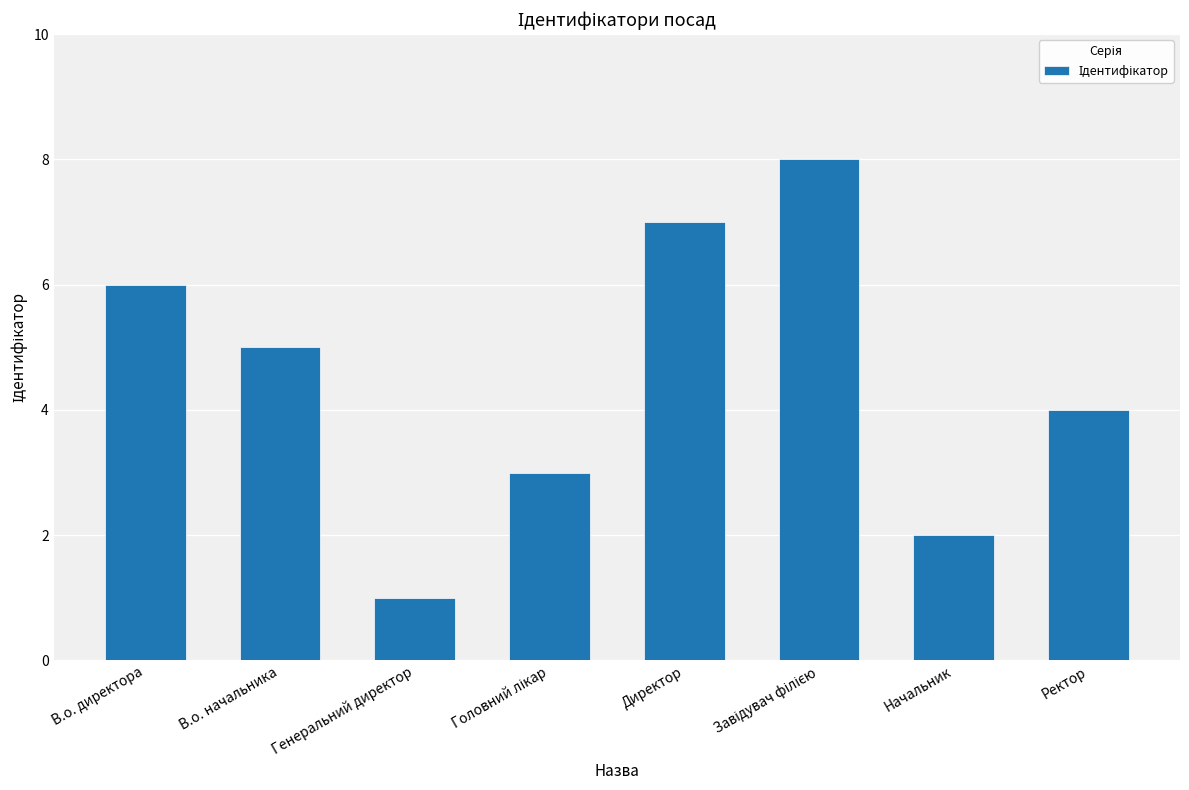

Is it true that the value at В.о. директора is 4?

False